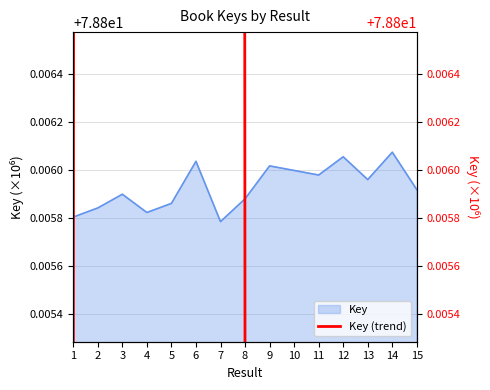

Is it true that the value at 6 is 18.4?

False